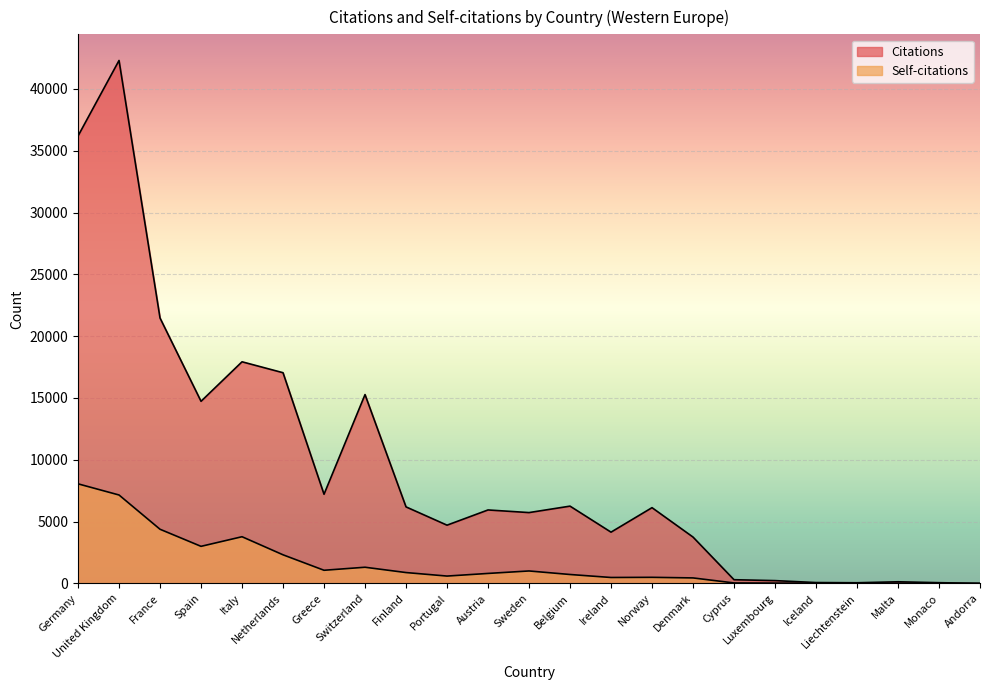

Rank the categories by Self-citations value from lowest to highest.

Andorra, Monaco, Liechtenstein, Malta, Iceland, Luxembourg, Cyprus, Denmark, Ireland, Norway, Portugal, Belgium, Austria, Finland, Sweden, Greece, Switzerland, Netherlands, Spain, Italy, France, United Kingdom, Germany